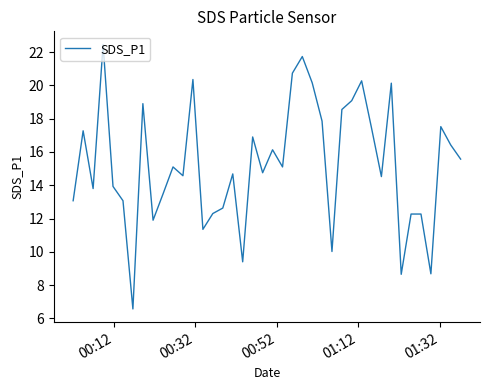

What is the smallest value displayed?

6.6